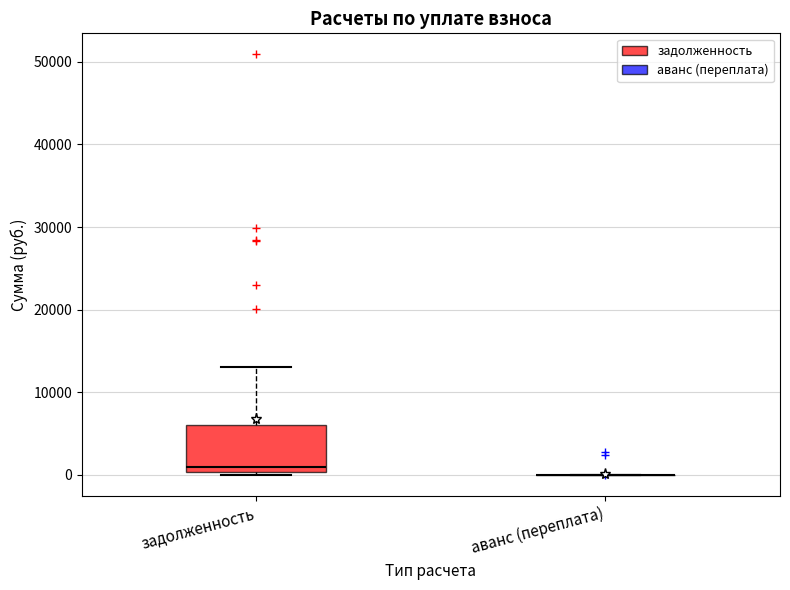

Reading left to right, read every box against the y-axis: the position of its median line, the range the box covers, and the ends of its whiskers. The values are not printed on the chart, so give them approximately, as read against the axis.

задолженность: median 1000, box 0 to 6000, whiskers 0 (just below the box's lower edge) to 13000
аванс (переплата): box collapsed to a line at 0, whiskers 0 to 0